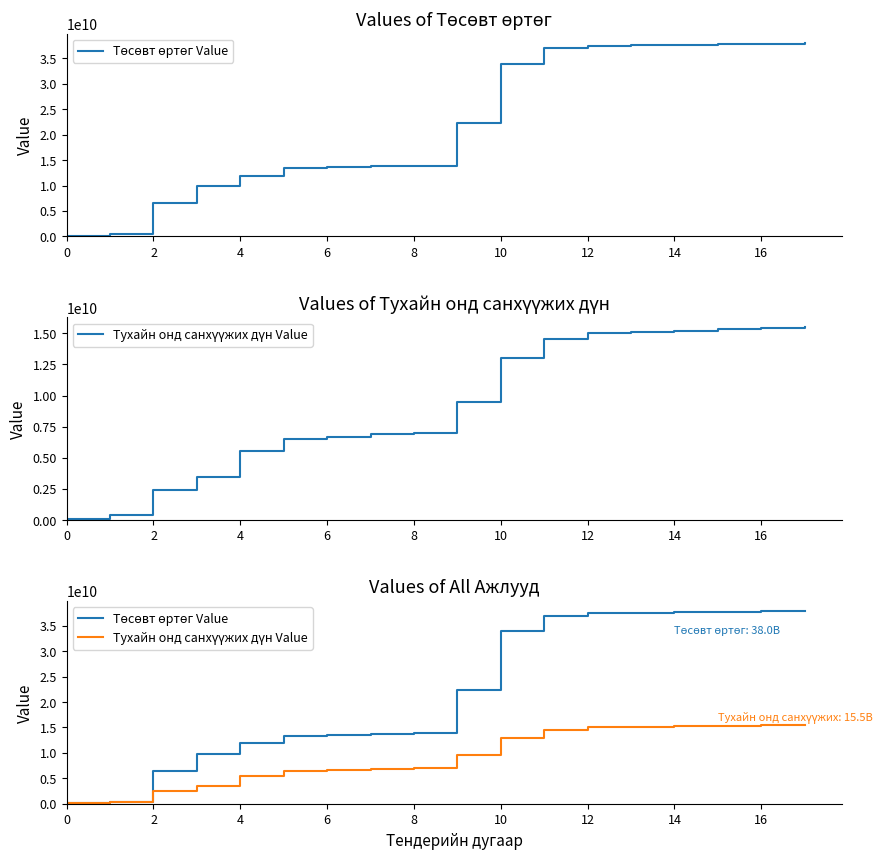

Where does the Тухайн онд санхүүжих дүн Value series first go above 9501500000?

10